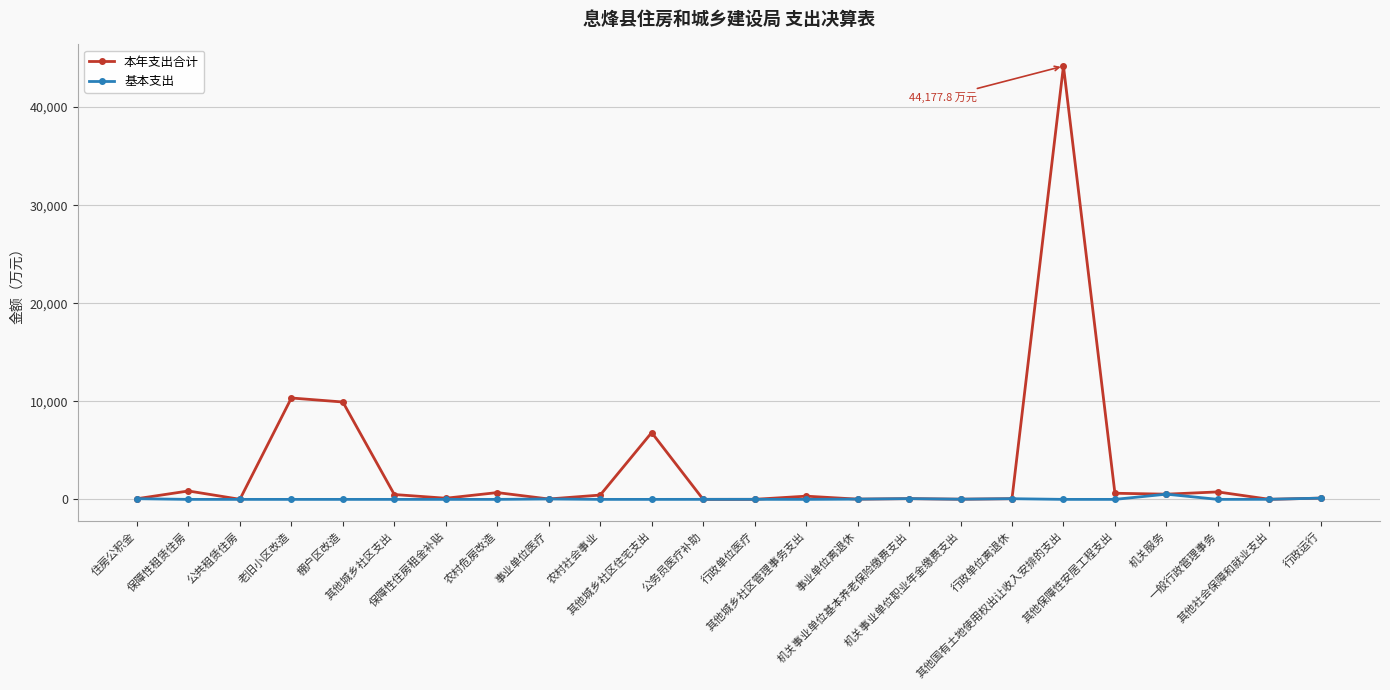

At how many categories does at least one series exceed 6290?

4